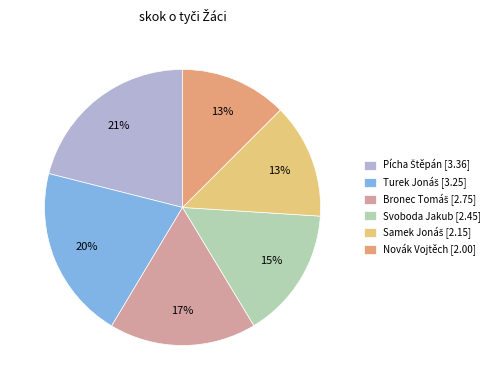

What percentage is the Svoboda Jakub [2.45] slice, to the nearest percent?

15%